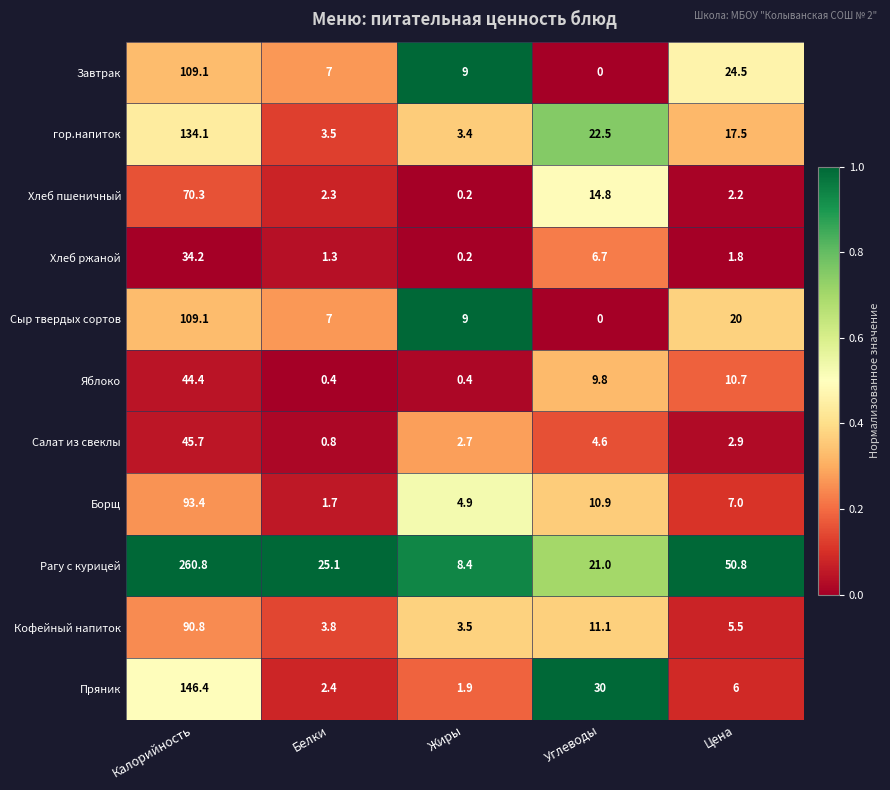

True or false: Рагу с курицей has a value of 25.1 at Белки.

True